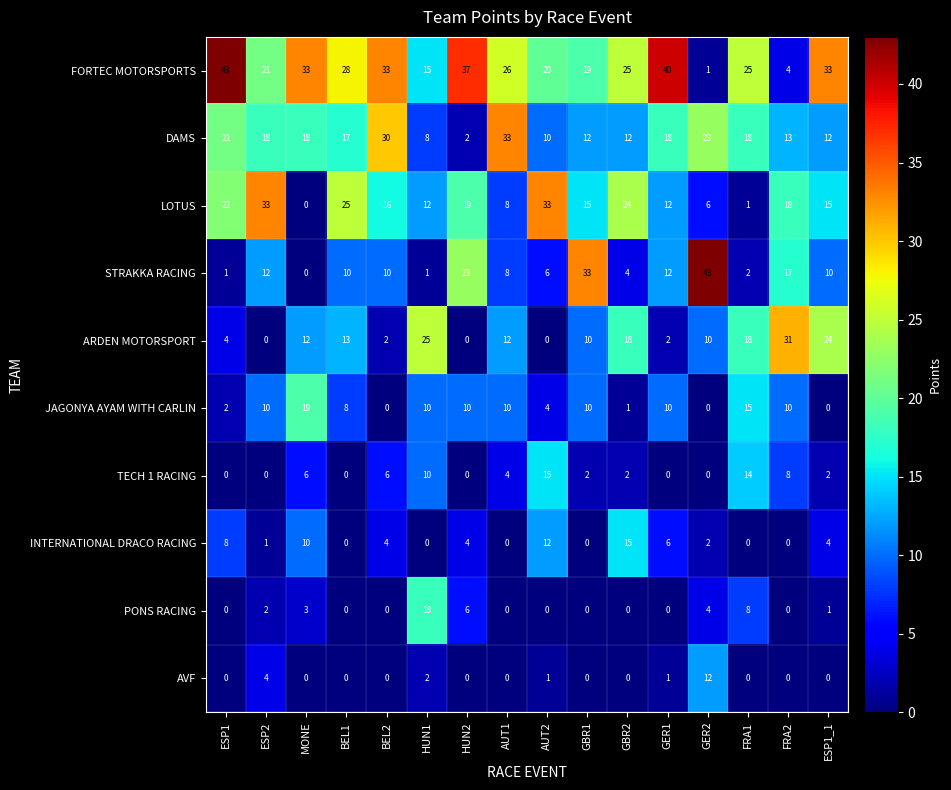

True or false: STRAKKA RACING has a value of 20 at ESP2.

False